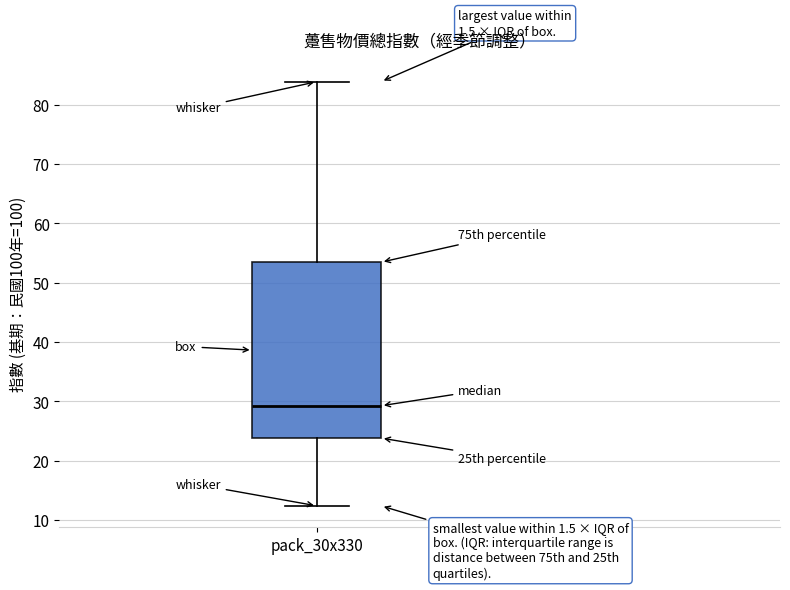

Read this box plot against the y-axis: the position of the median line, the range covered by the box, and the ends of both whiskers. The values are not printed on the chart, so give them approximately, as read against the axis.

median 29, box 24 to 53, whiskers 12 to 84